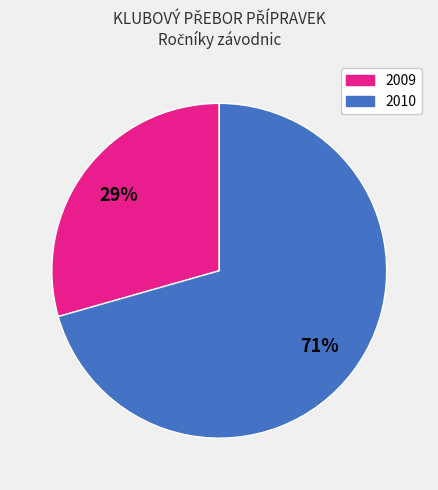

To the nearest percent, what is the average slice percentage?

50%